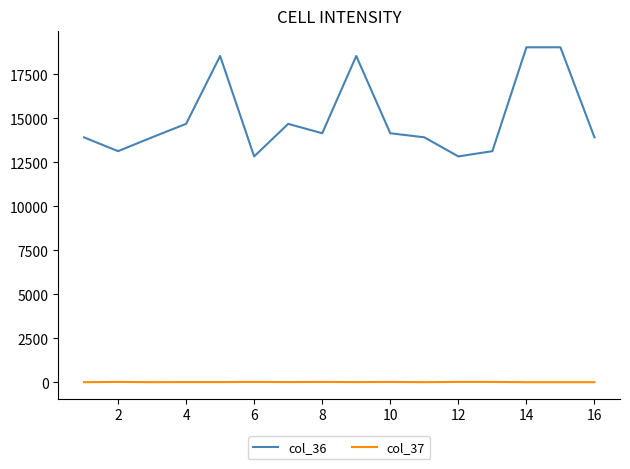

True or false: col_37 and col_36 intersect in this chart.

False